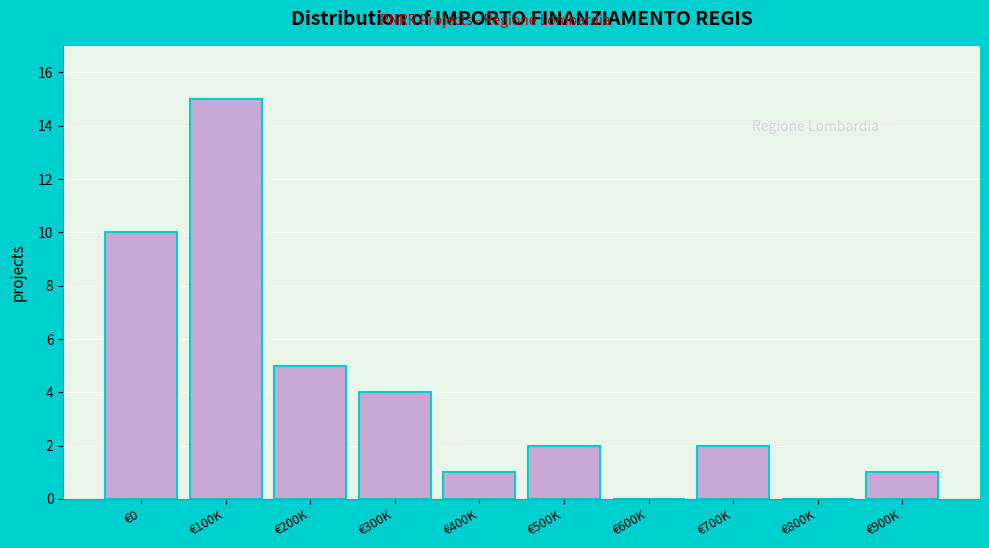

Reading left to right, what are all the values shown in this chart?

€0=10	€100K=15	€200K=5	€300K=4	€400K=1	€500K=2	€600K=0	€700K=2	€800K=0	€900K=1